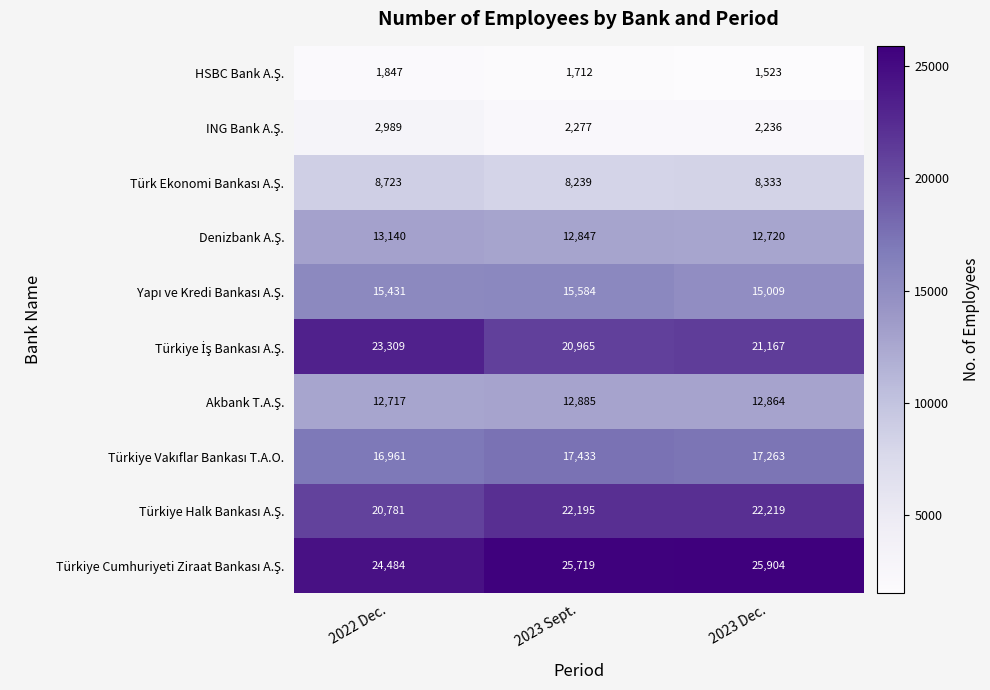

What is the difference between the highest and lowest values at 2022 Dec.?

22637